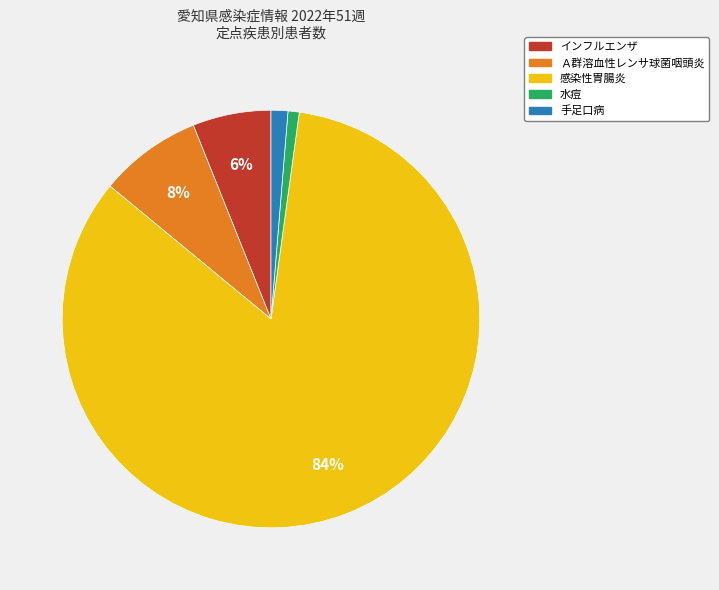

To the nearest percent, what portion does 水痘 represent?

1%